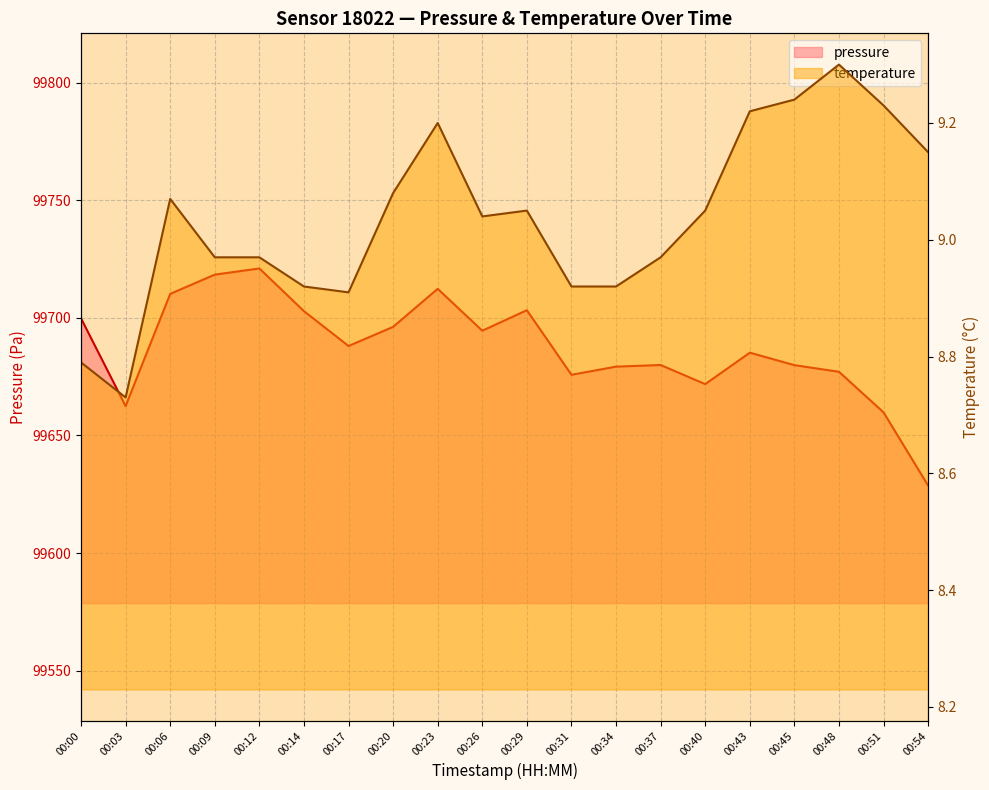

How many data points in pressure are less than 99688?

10